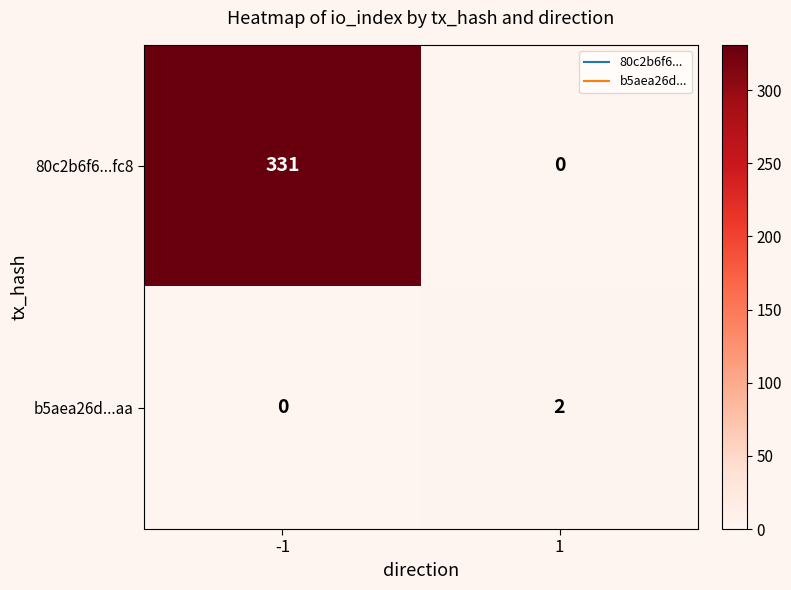

The b5aea26d...aa series shows 0 at -1. True or false?

True